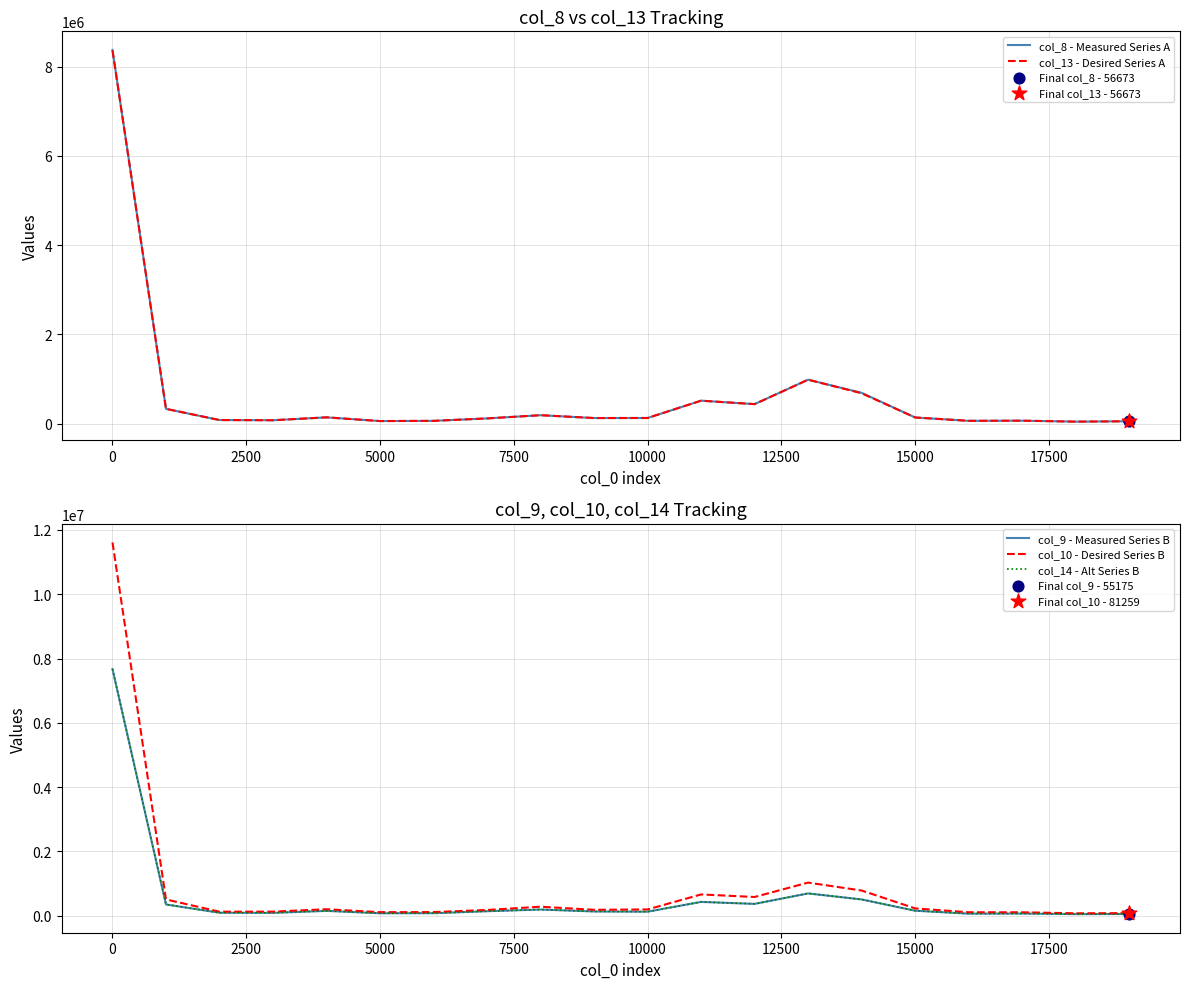

Which series reaches the minimum Y coordinate?

col_8 - Measured Series A